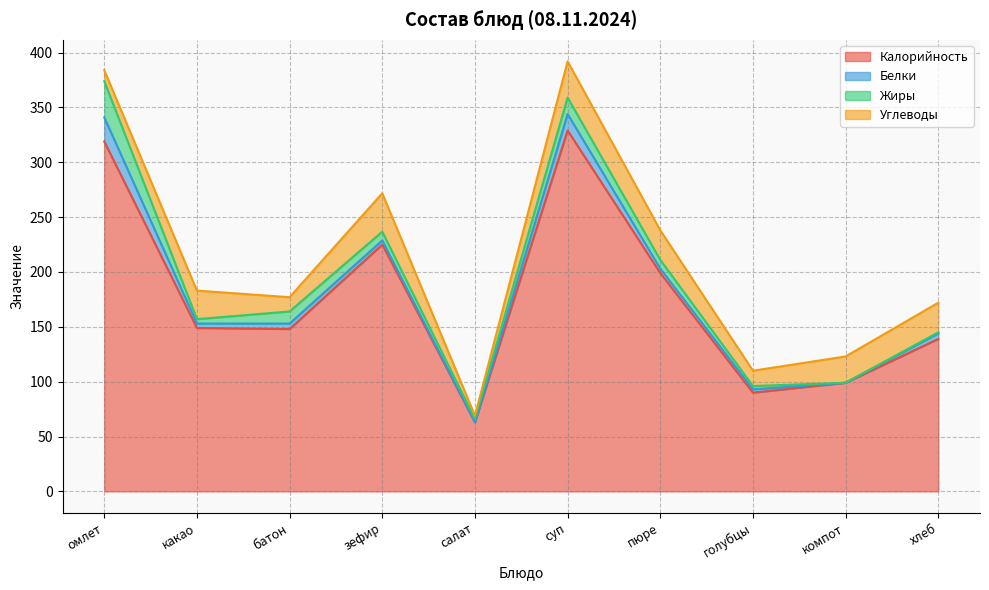

Reading left to right, what are all the values shown in this chart?

Калорийность: 319.0	149.0	148.0	225.0	63.0	329.0	199.0	90.0	99.0	139.0
Белки: 22.0	4.0	5.0	3.8	0.0	15.0	4.0	3.0	0.0	5.0
Жиры: 33.0	4.0	11.0	8.0	3.0	15.0	8.0	3.0	0.0	1.0
Углеводы: 10.0	26.0	13.0	35.0	3.0	33.0	27.0	14.0	24.0	27.0